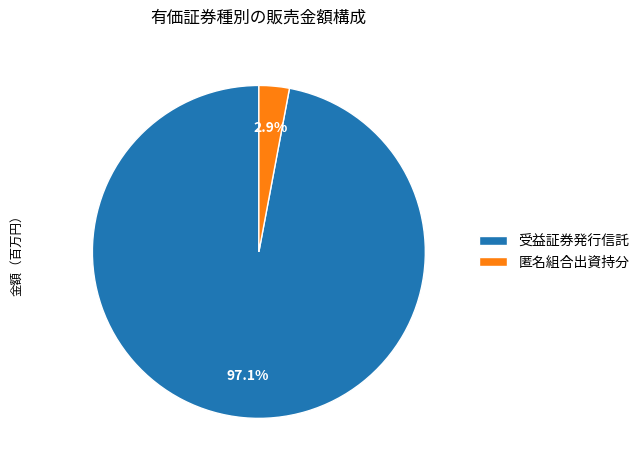

Count the number of slices in the pie.

2